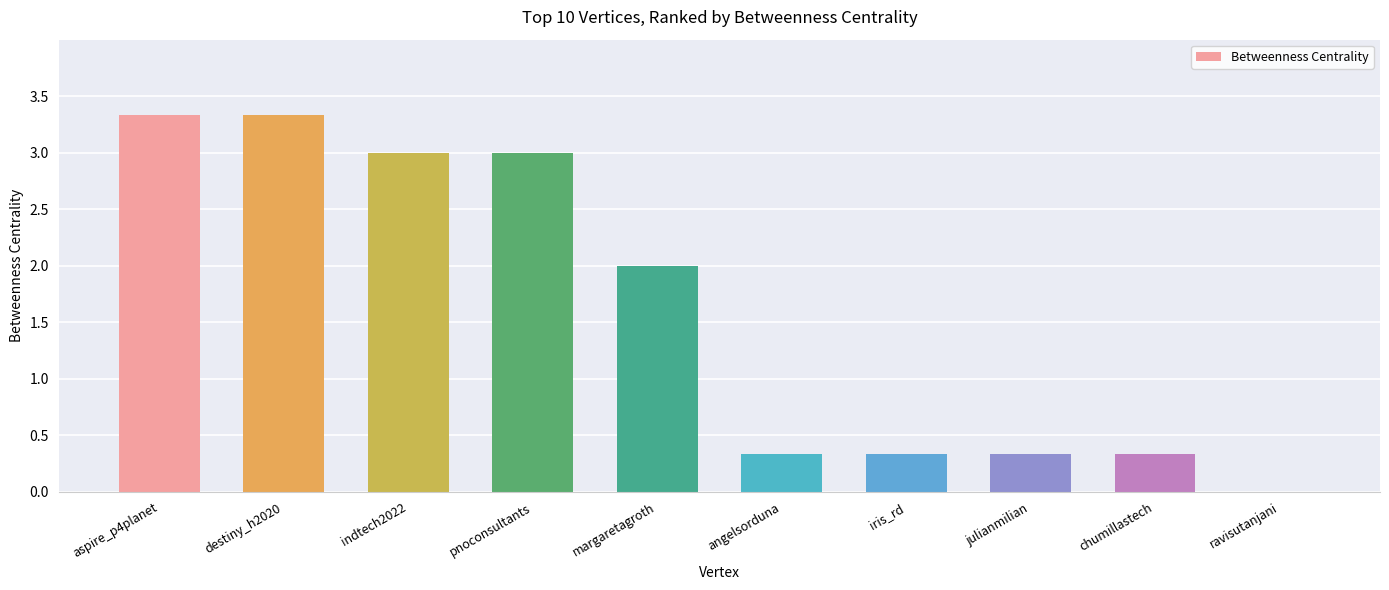

Reading left to right, extract all data points from this chart.

3.3	3.3	3.0	3.0	2.0	0.3	0.3	0.3	0.3	0.0